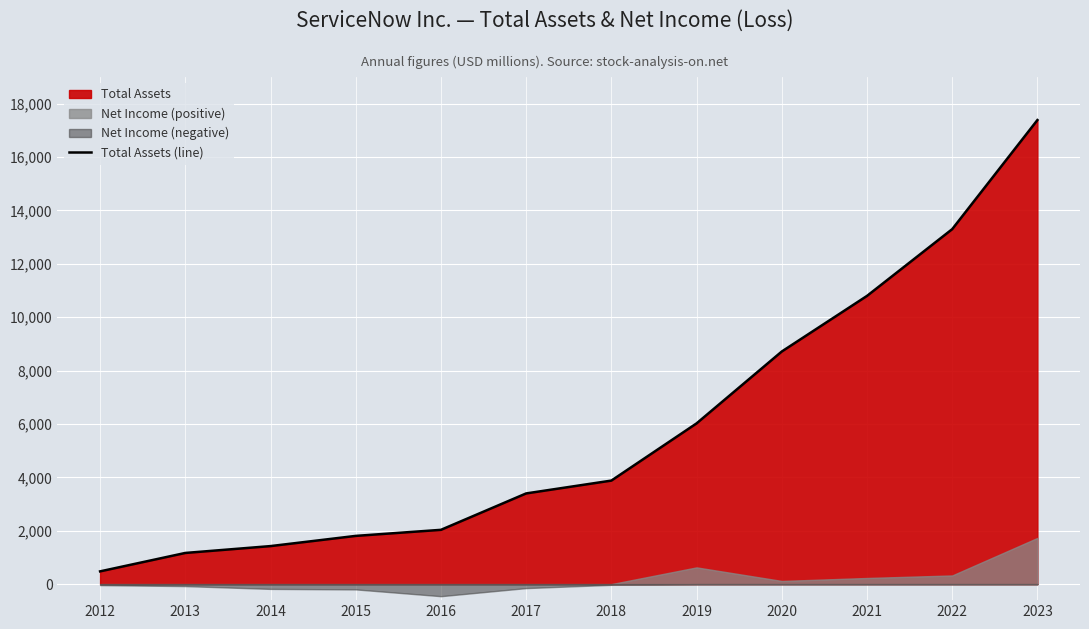

The value at 2013 is 1168. True or false?

True